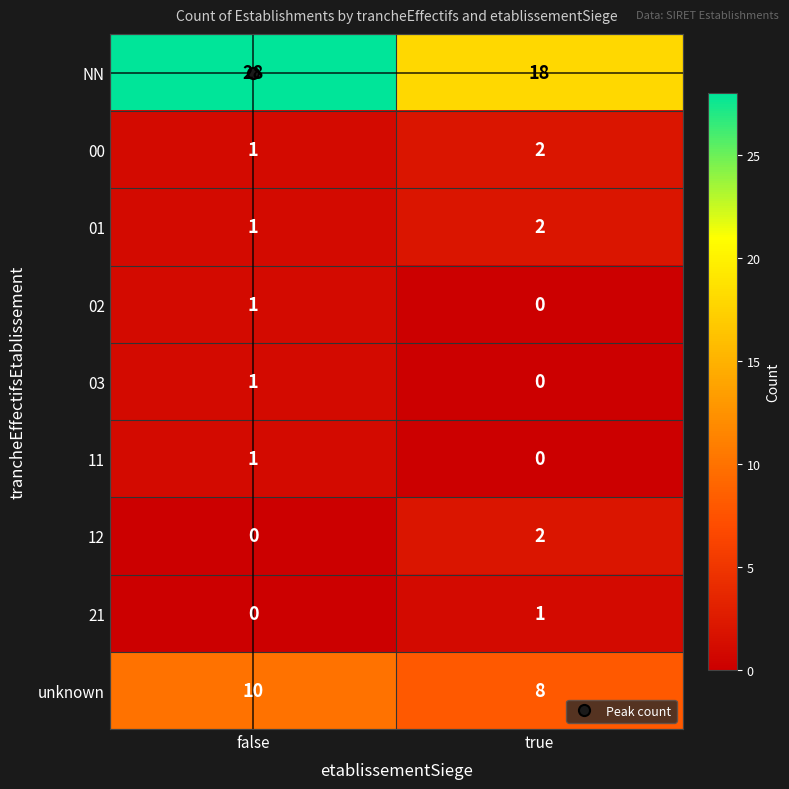

Which series changed the most between false and true?

NN